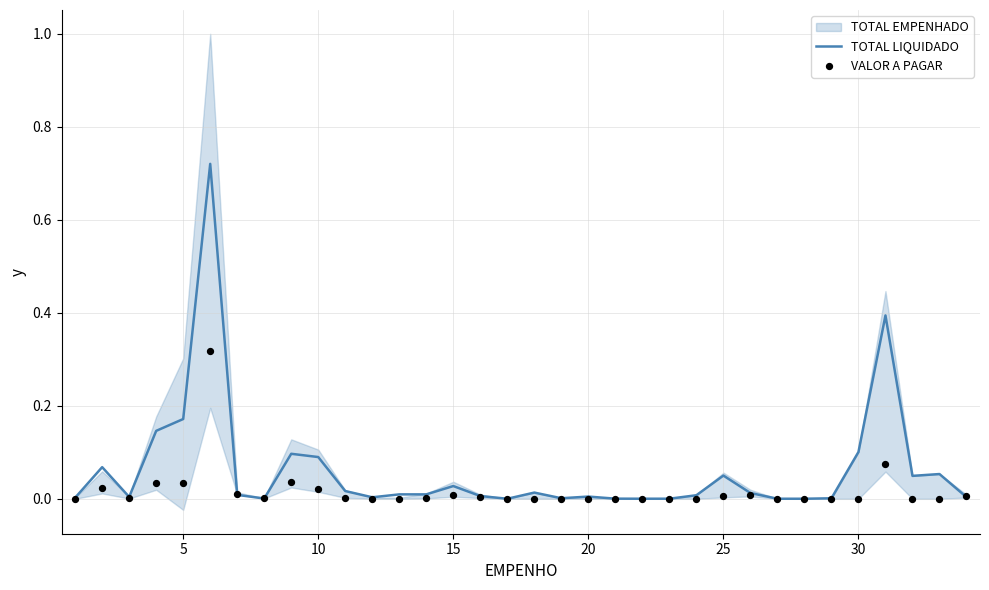

Which series contains the lowest Y value?

VALOR A PAGAR